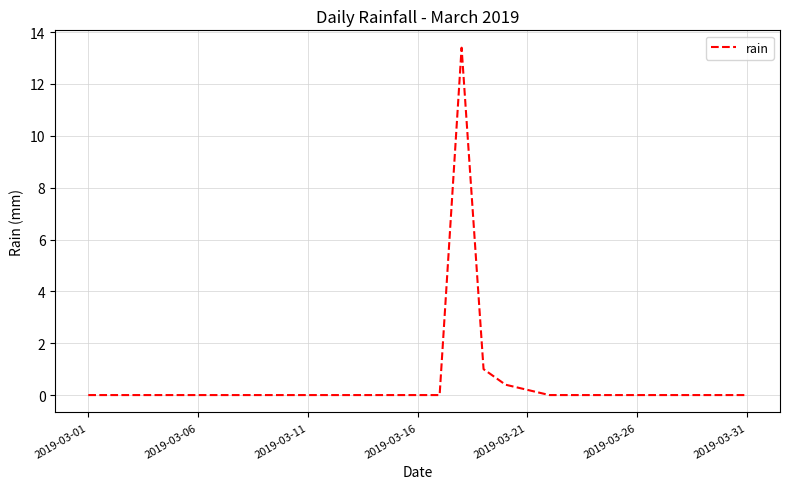

What is the greatest value displayed?

13.4